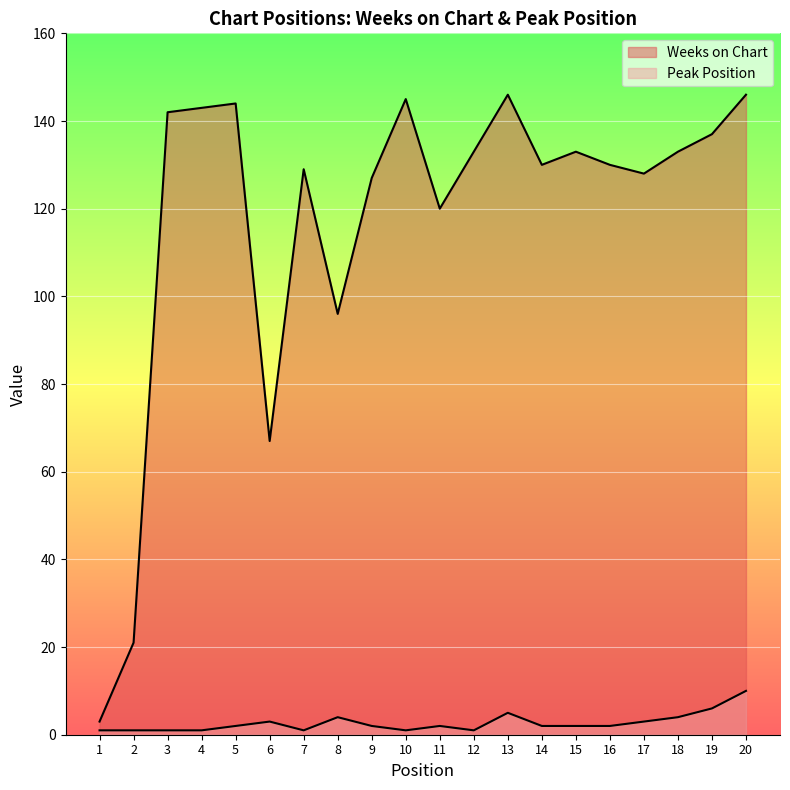

Where does the Peak Position series first go above 2?

6